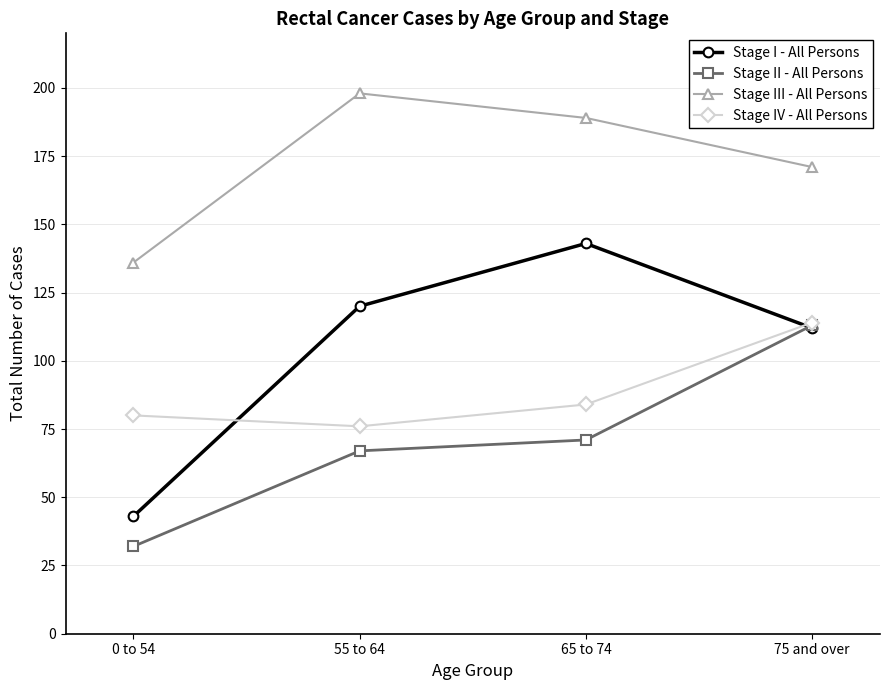

True or false: Stage I - All Persons has more than 2 interior local peaks.

False